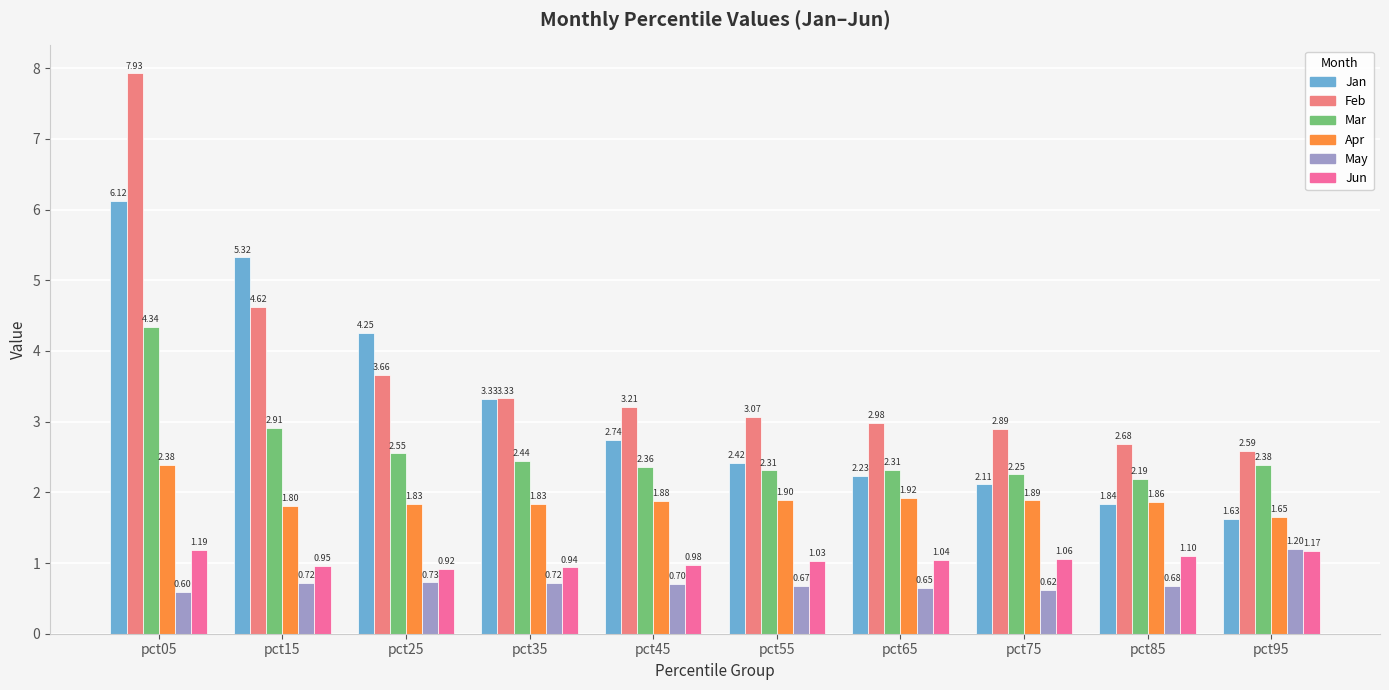

How many series are shown in this chart?

6